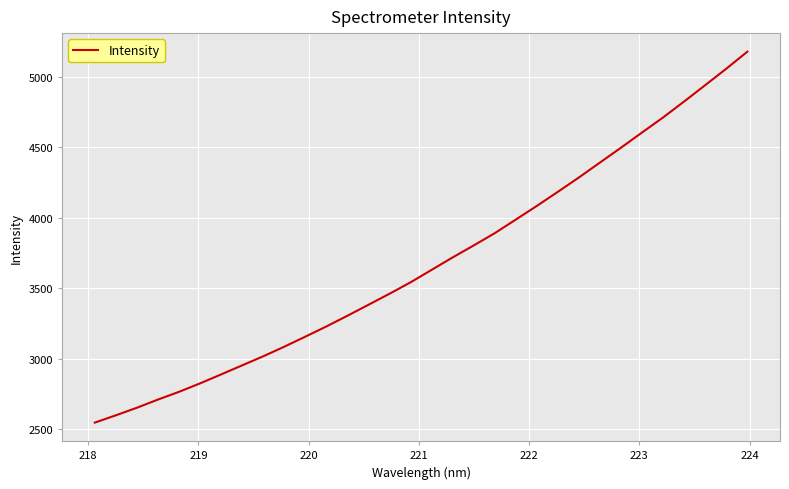

What is the minimum value shown in the chart?

2544.9